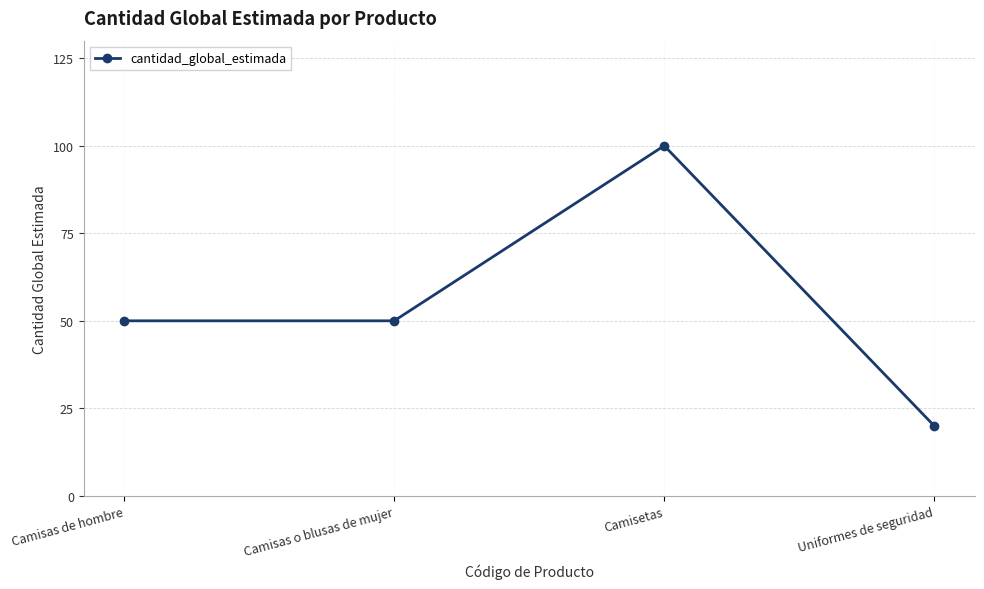

Between Camisas de hombre and Uniformes de seguridad, which is larger?

Camisas de hombre